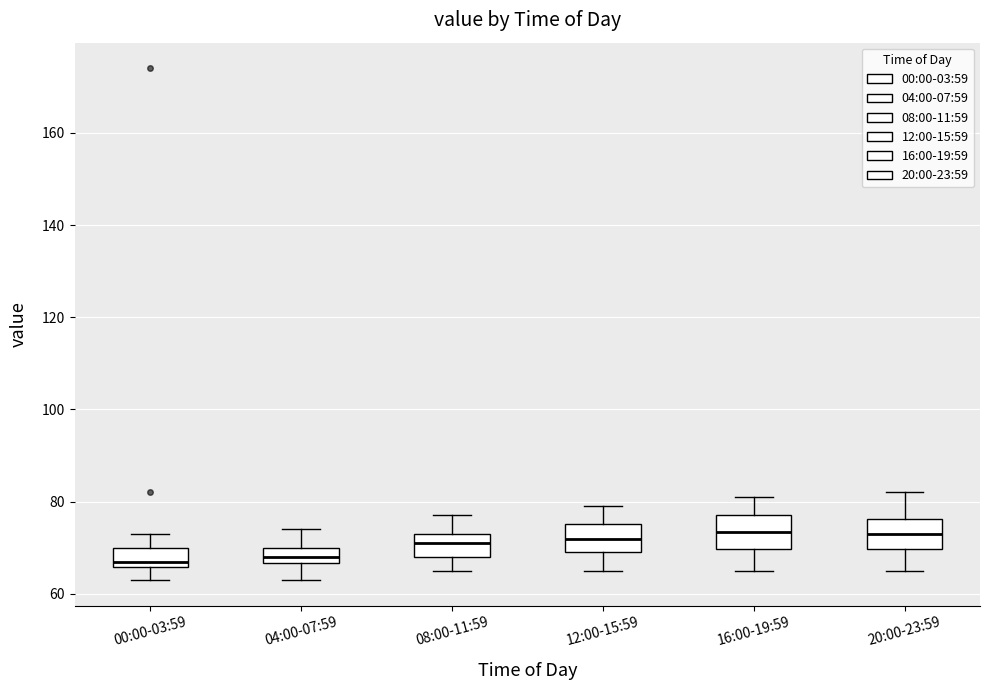

Where does the upper whisker of the box for 08:00-11:59 end on the y-axis? The values are not printed on the chart, so give them approximately, as read against the axis.

78